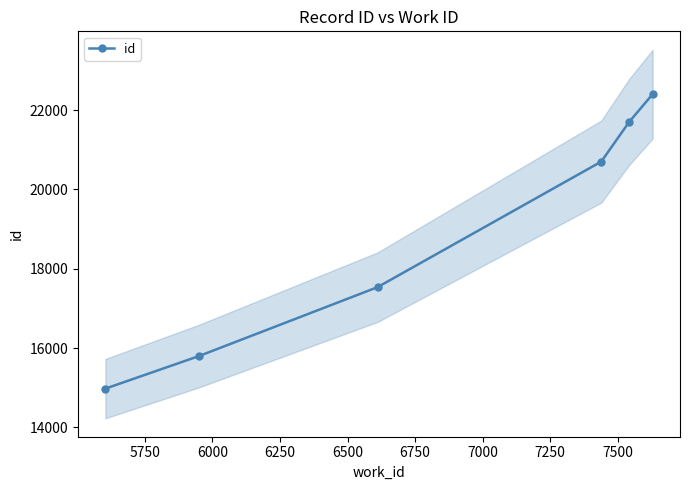

True or false: id has more than 2 points higher than both neighbors.

False